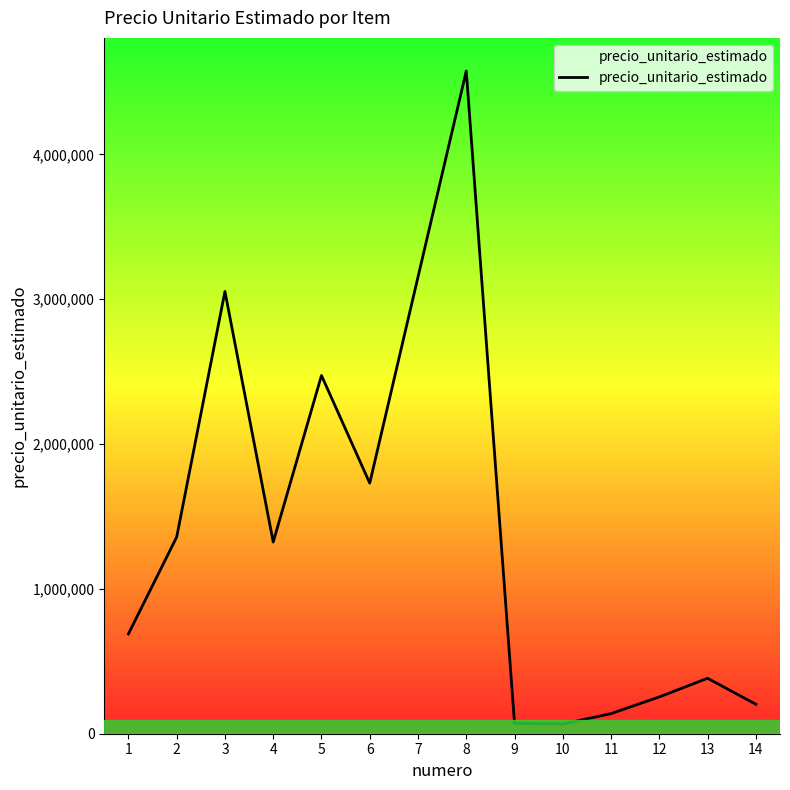

Which label corresponds to the largest value in the chart?

8